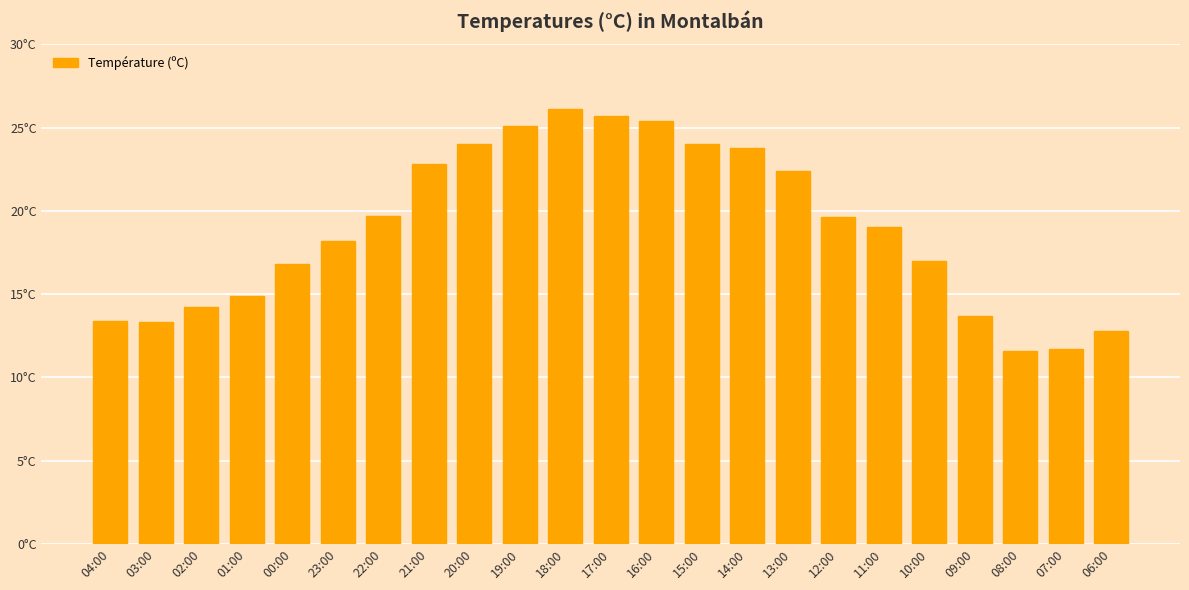

What is the label of the 9th bar from the right?

14:00